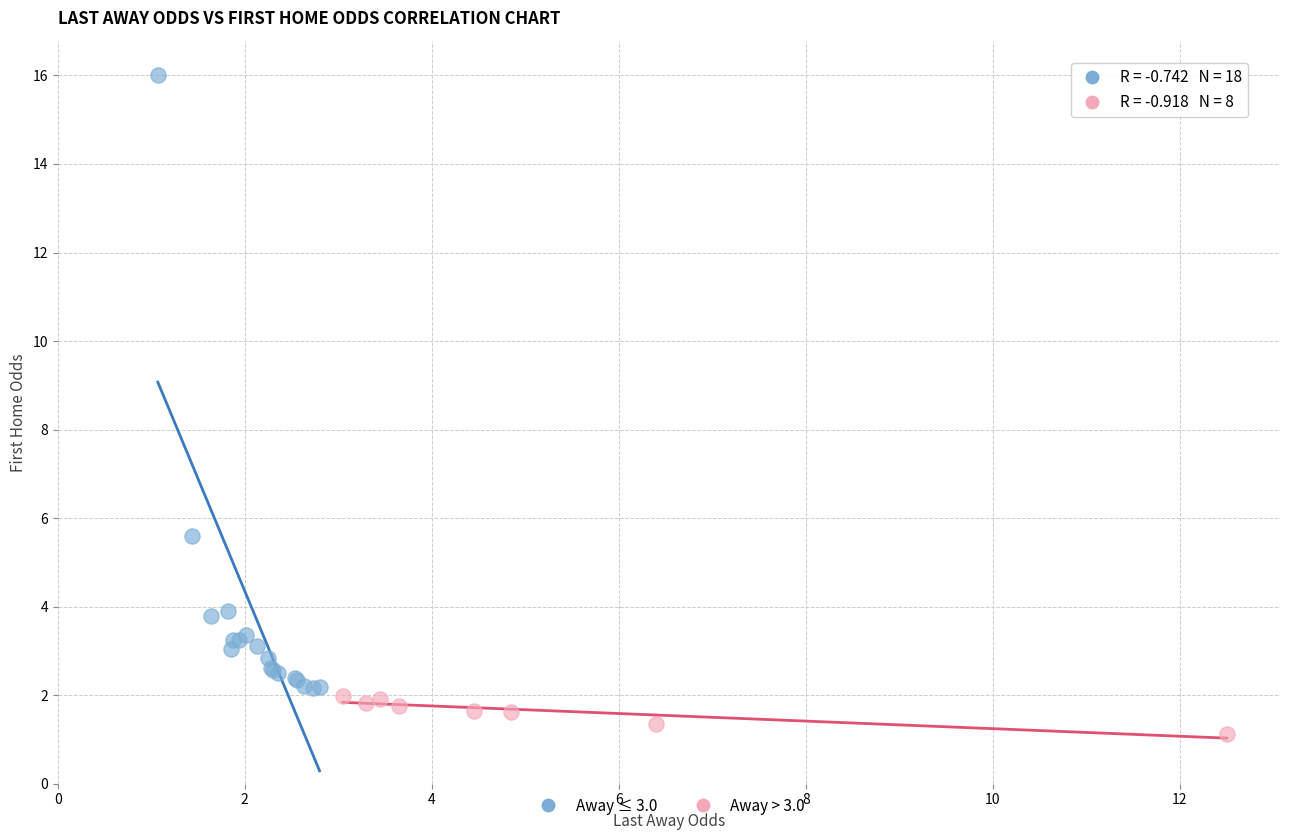

What are all the series names shown in the legend?

Away ≤ 3.0, Away > 3.0